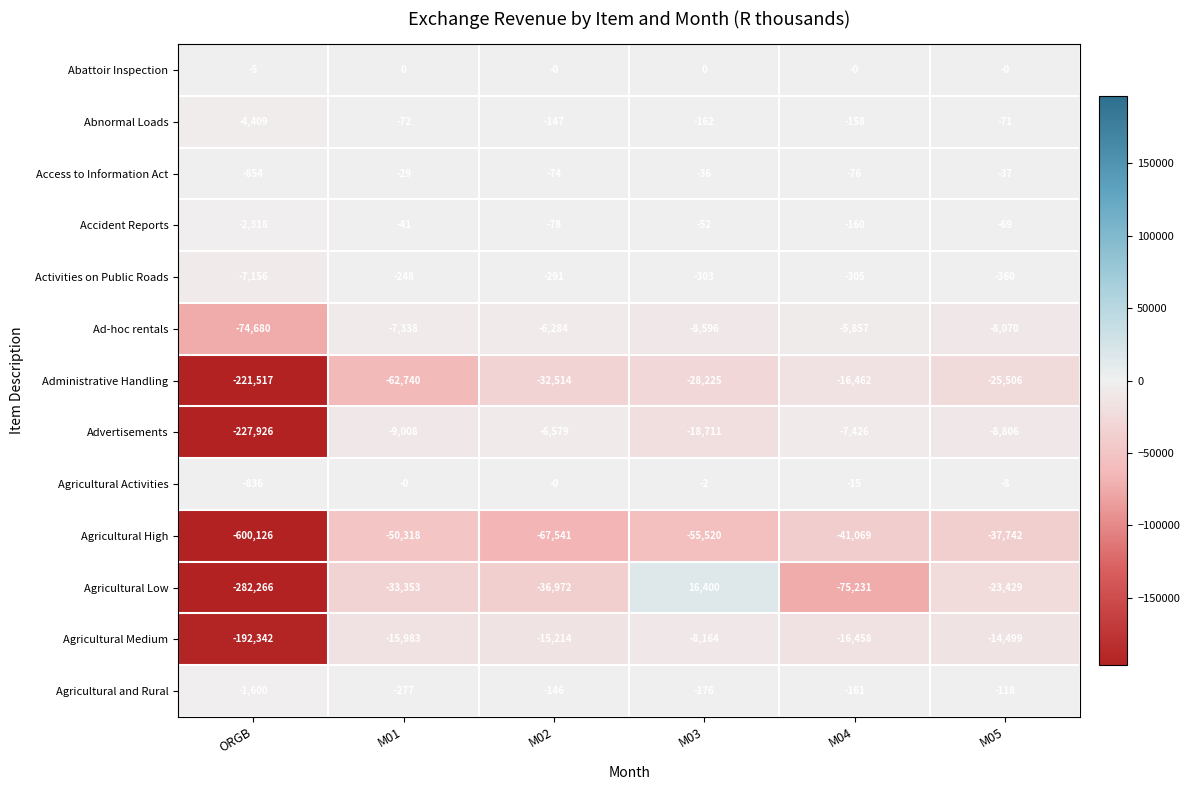

Which series has the widest spread of values?

Agricultural High